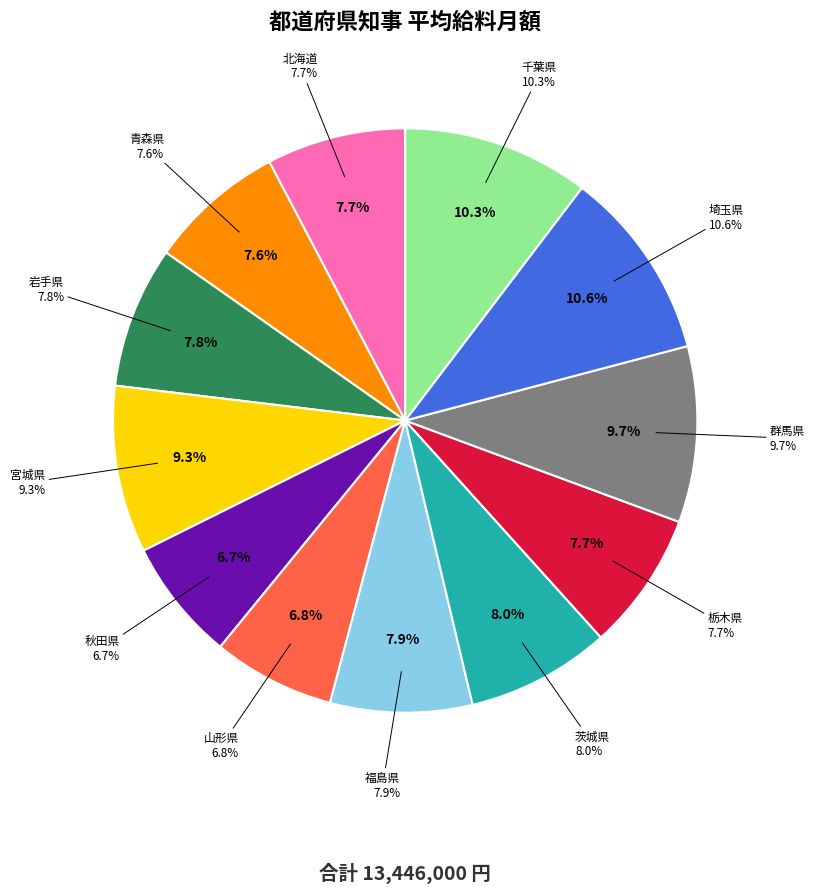

The 埼玉県 slice represents 11% of the pie. True or false?

True